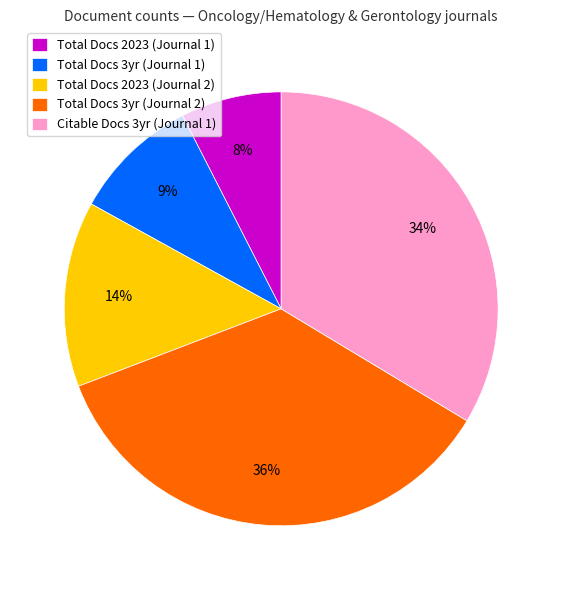

How many segments does this pie chart have?

5